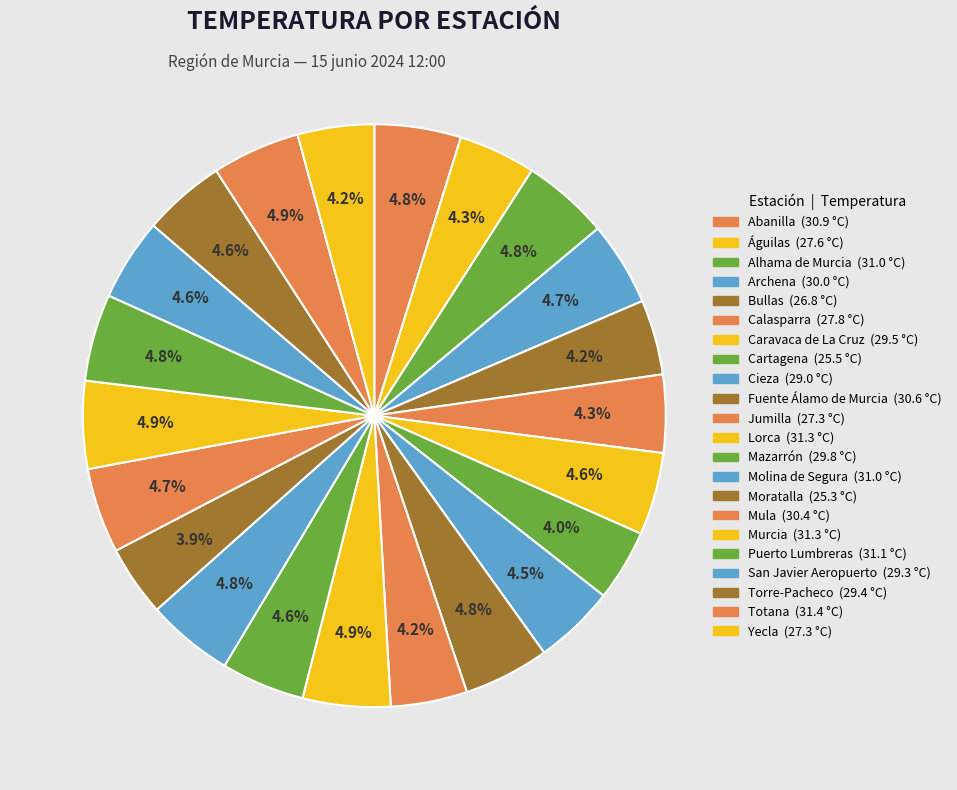

How many slices are in this pie chart?

22